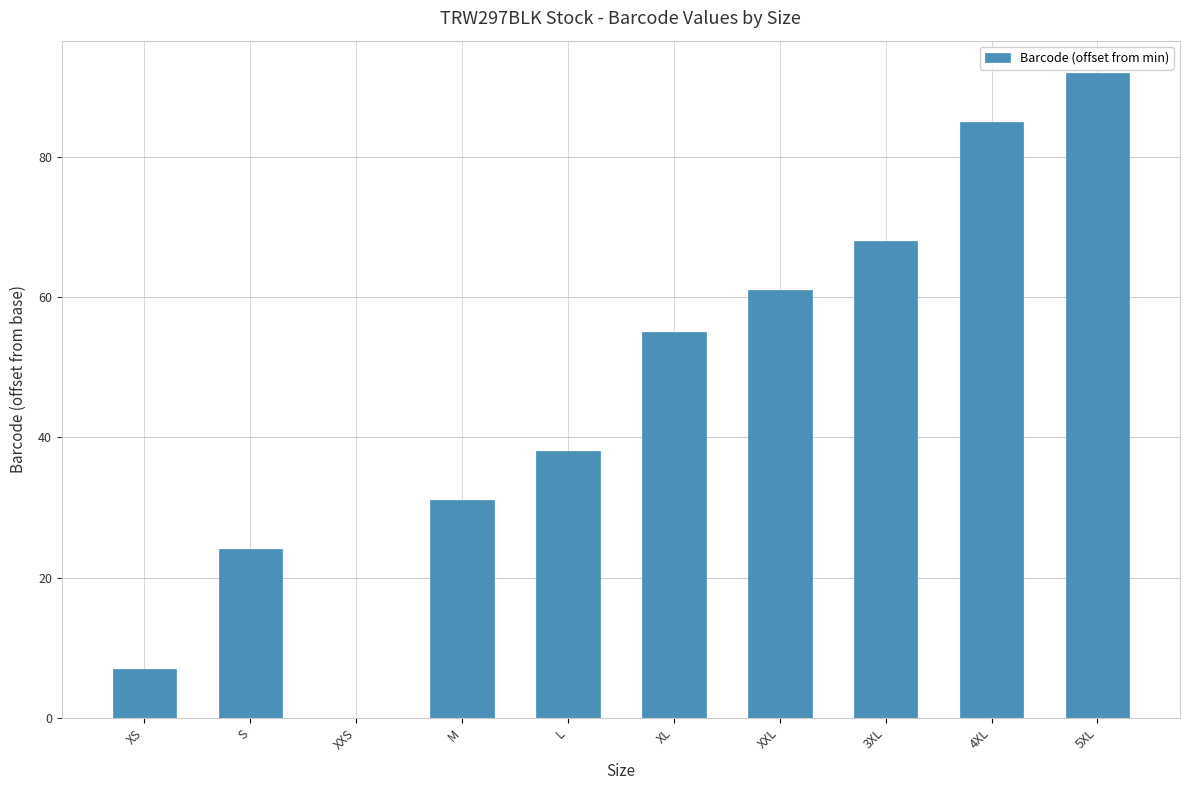

Reading left to right, extract all data points from this chart.

7	24	0	31	38	55	61	68	85	92